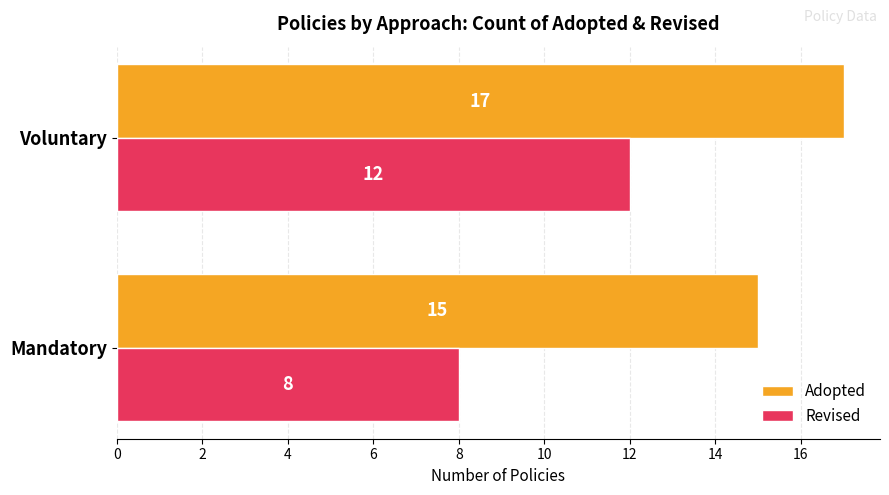

Which series has the largest range (max minus min)?

Revised